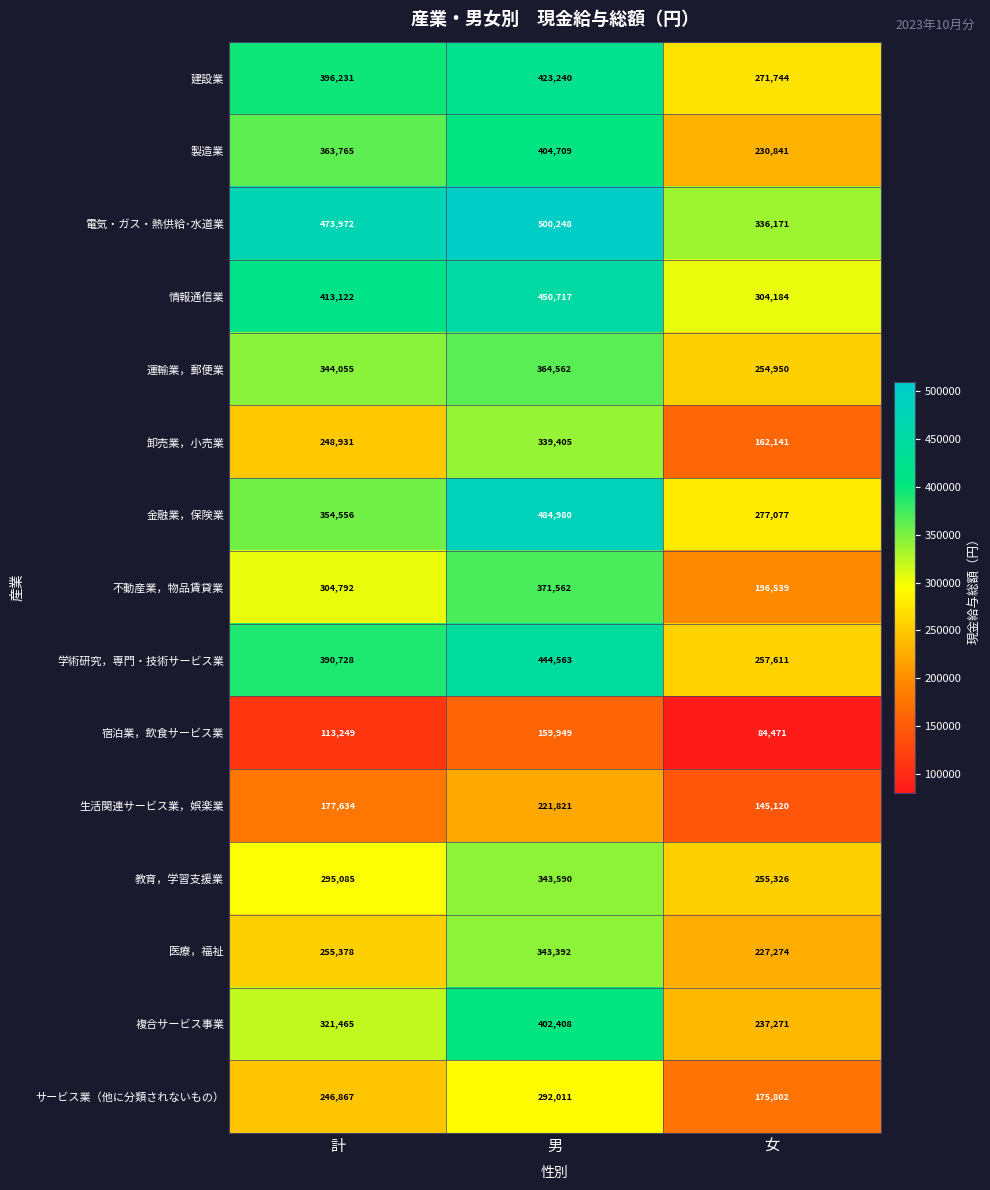

What value does the 金融業，保険業 series have at 男, to the nearest 50?

485000